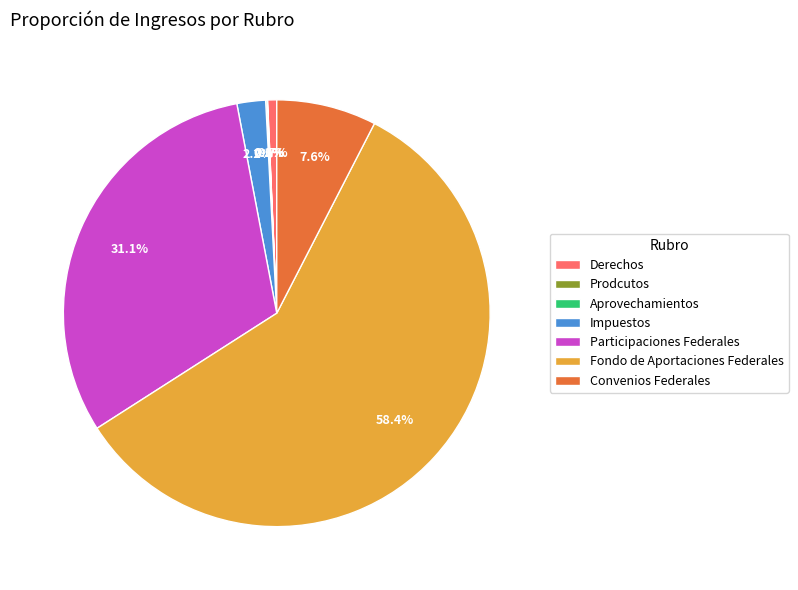

Which has a higher value, Convenios Federales or Fondo de Aportaciones Federales?

Fondo de Aportaciones Federales